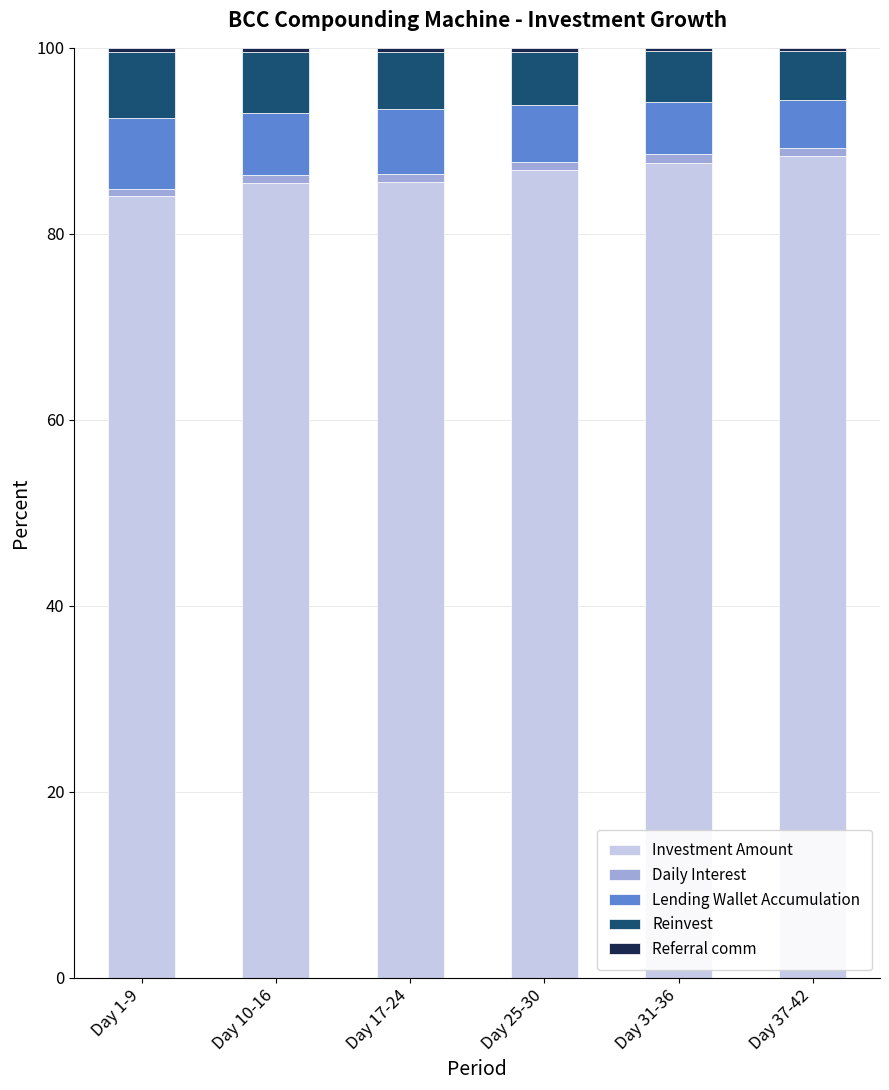

True or false: Investment Amount has a value of 30.5 at Day 37-42.

False